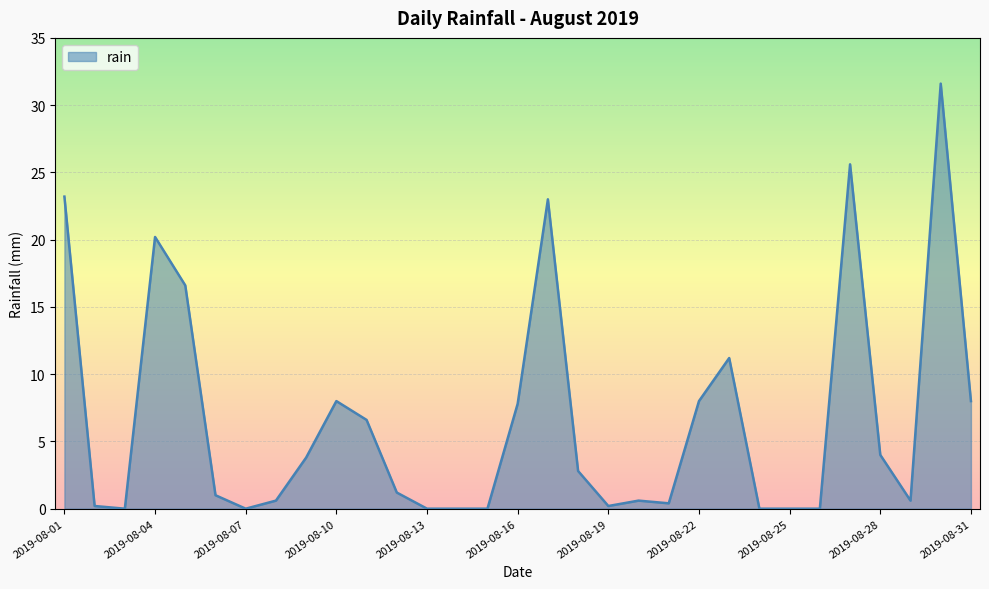

What is the greatest value displayed?

31.6